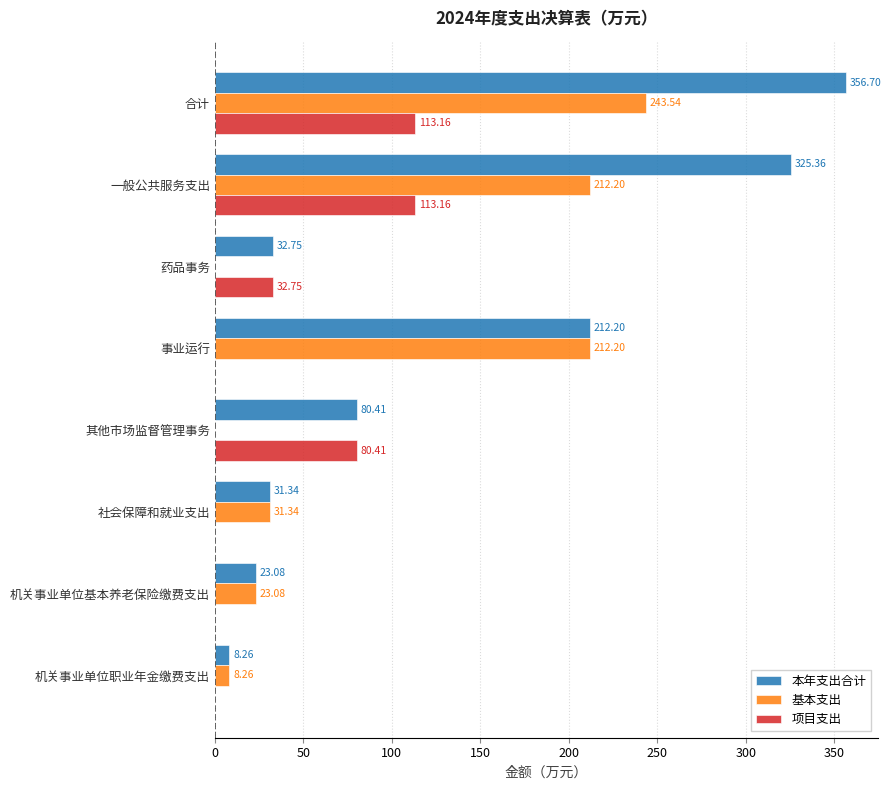

Where is 项目支出 nearest to the value 56?

药品事务